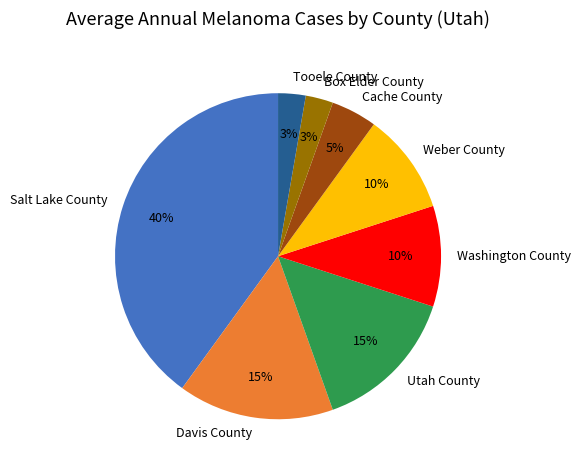

Between Washington County and Tooele County, which is larger?

Washington County